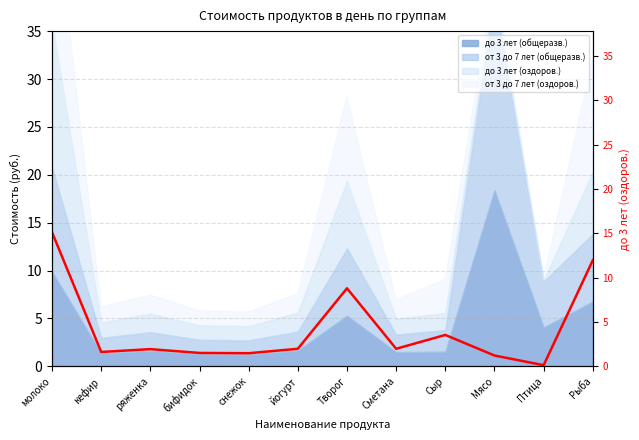

What is the value of the 8th point from the left?

2.0